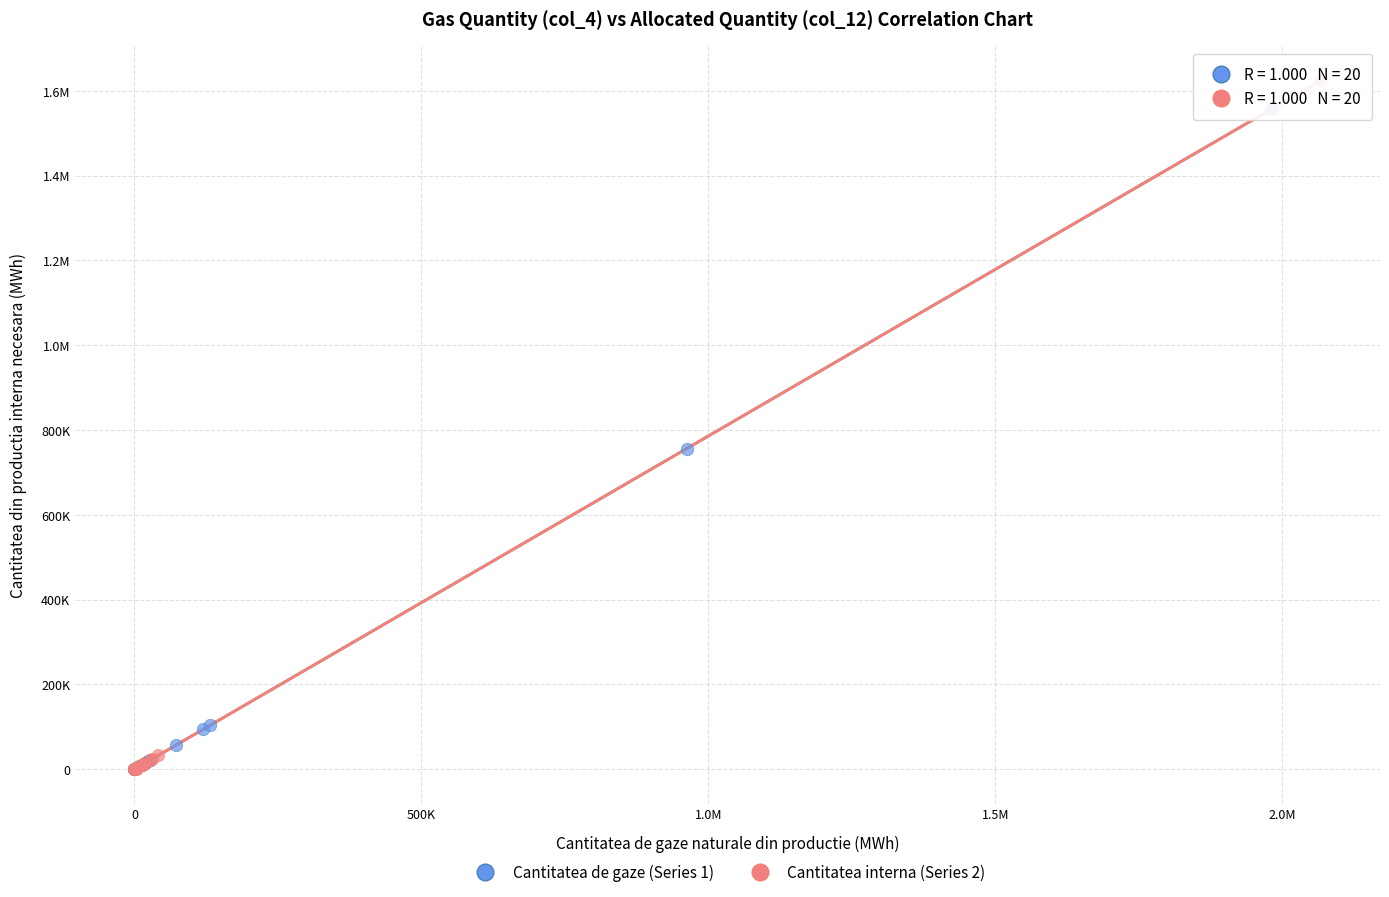

What are all the series names shown in the legend?

Cantitatea de gaze (Series 1), Cantitatea interna (Series 2)